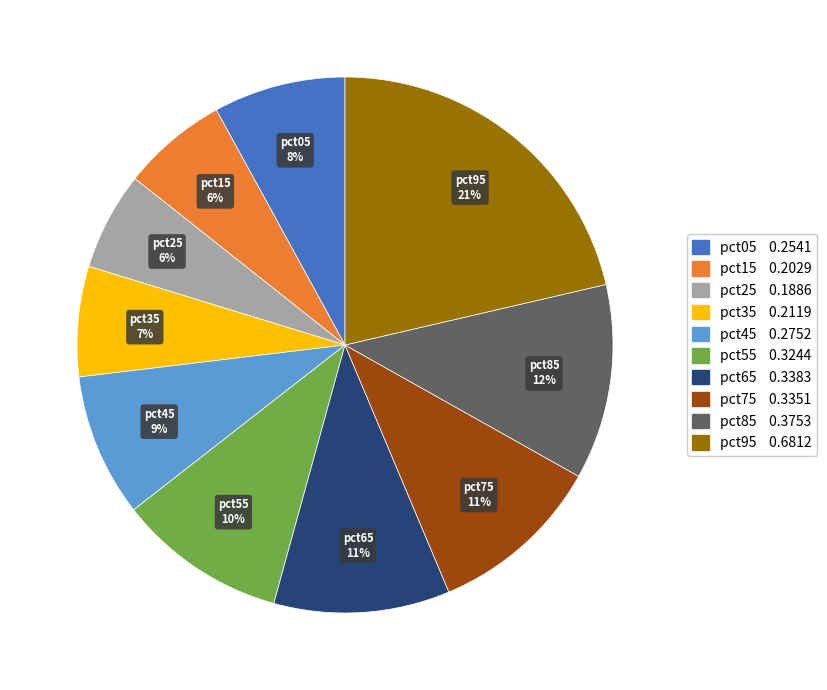

The pct25 slice represents 6% of the pie. True or false?

True